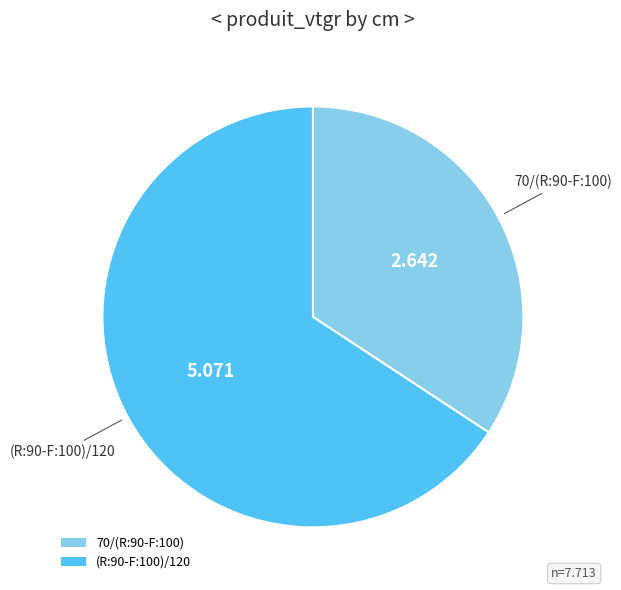

The 70/(R:90-F:100) slice represents 44% of the pie. True or false?

False